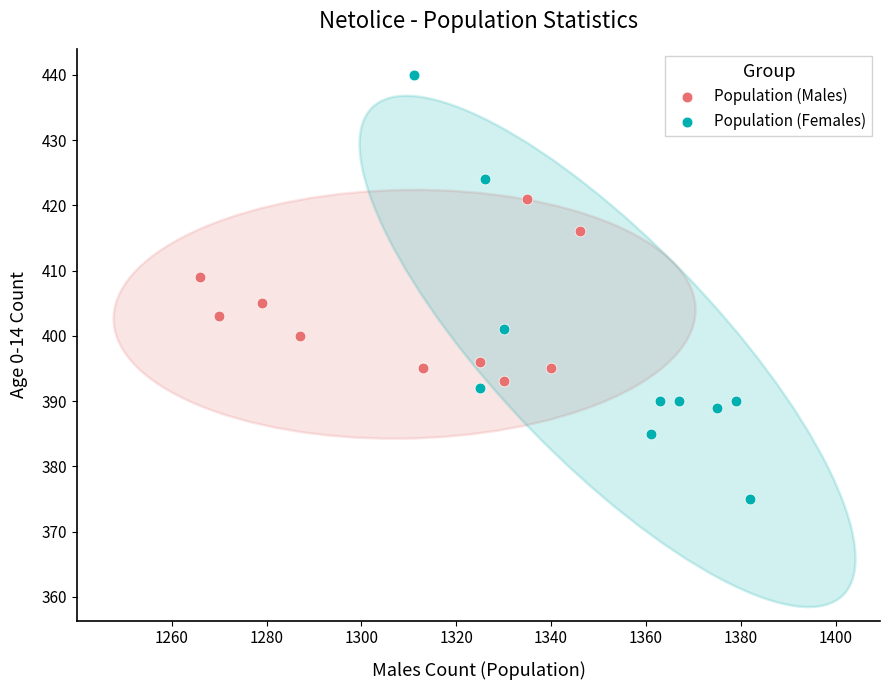

Which series reaches the minimum Y coordinate?

Population (Females)